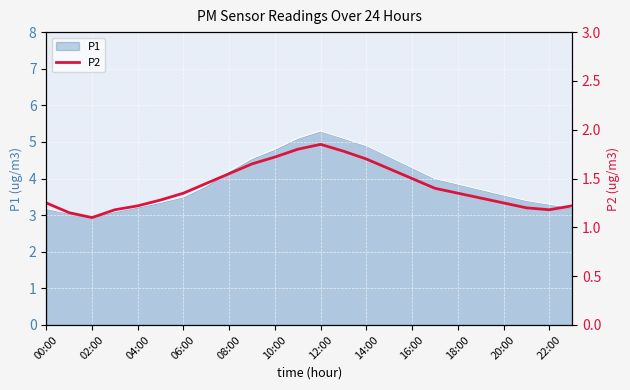

How many categories are shown in the chart?

24